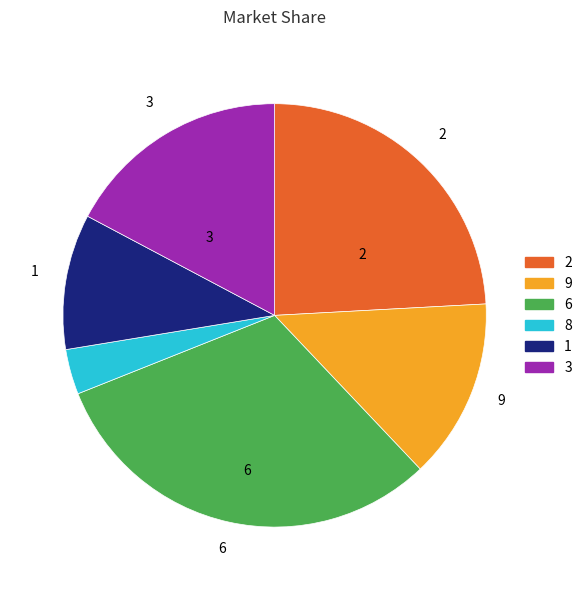

Is there any slice that represents more than half of the pie?

No